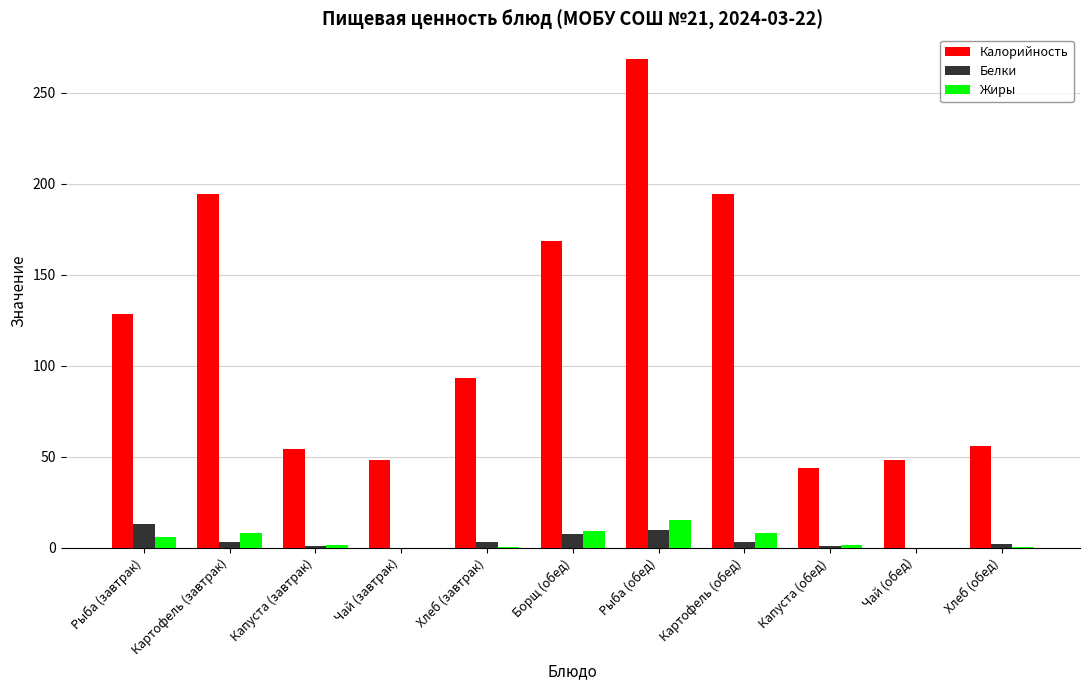

Is it true that Калорийность equals 230.9 at Рыба (завтрак)?

False